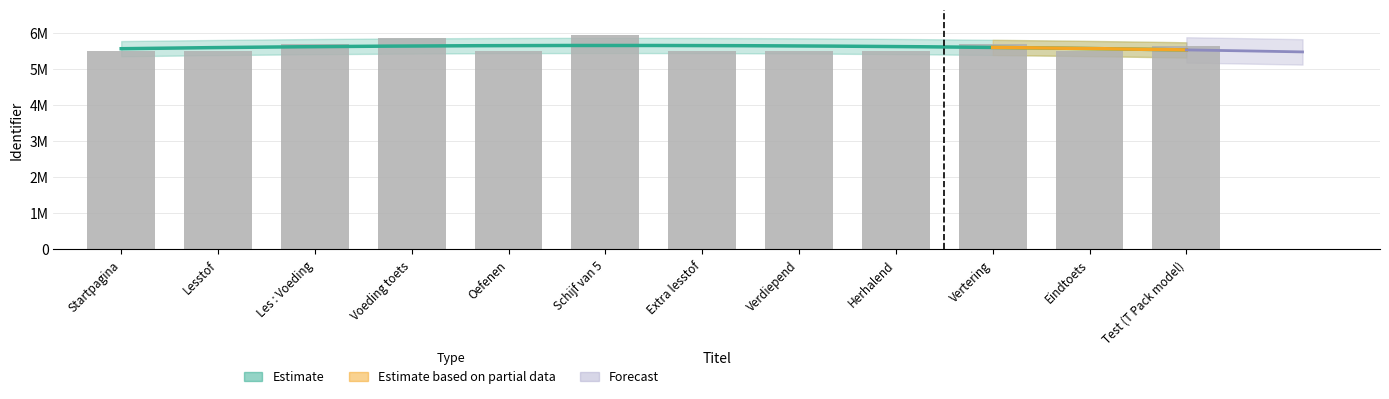

At which category does the chart reach its minimum across all series?

Lesstof